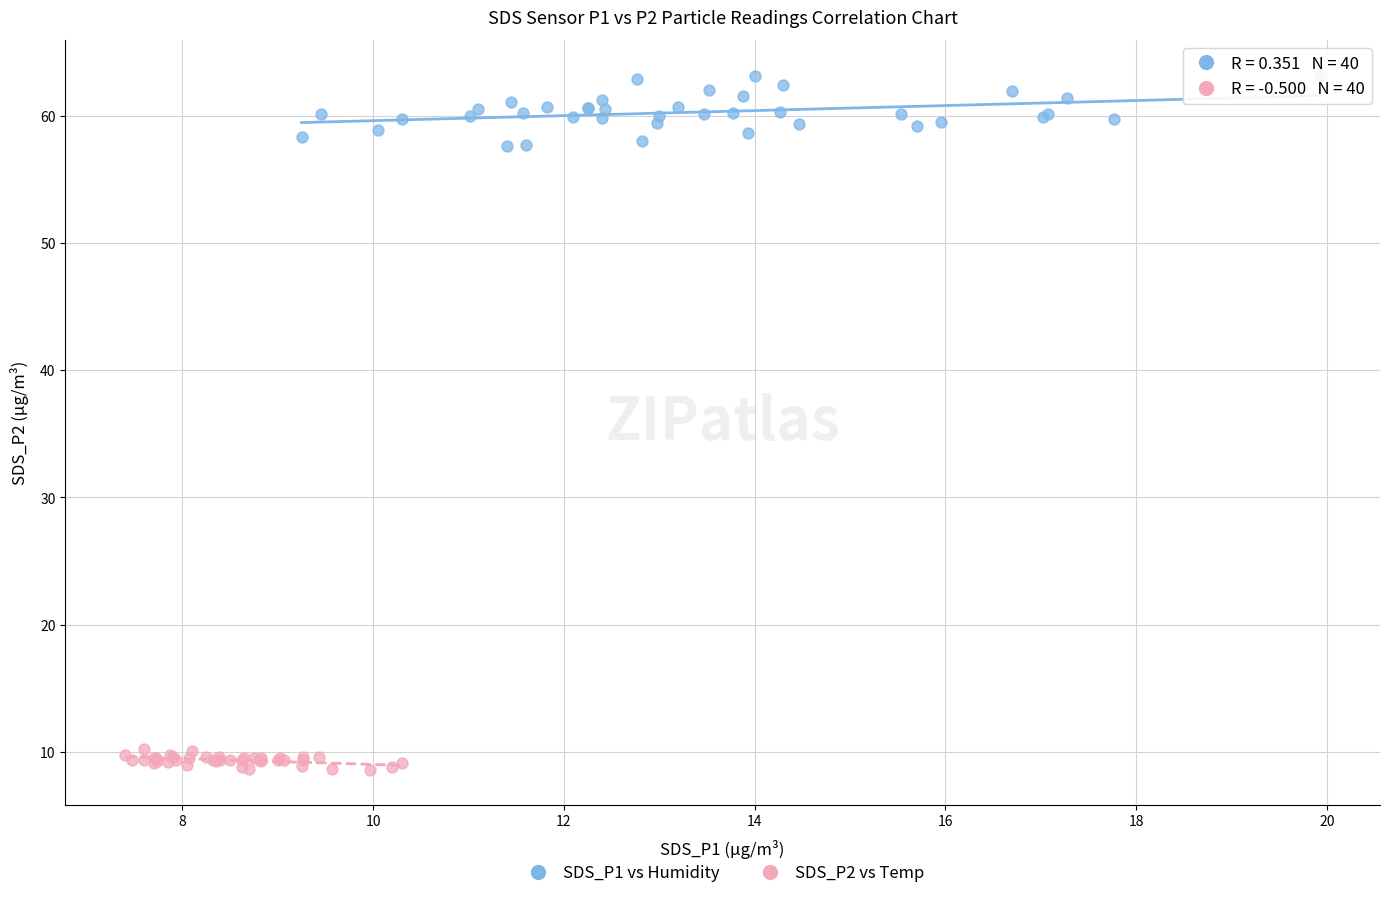

Which series contains the lowest Y value?

SDS_P2 vs Temp